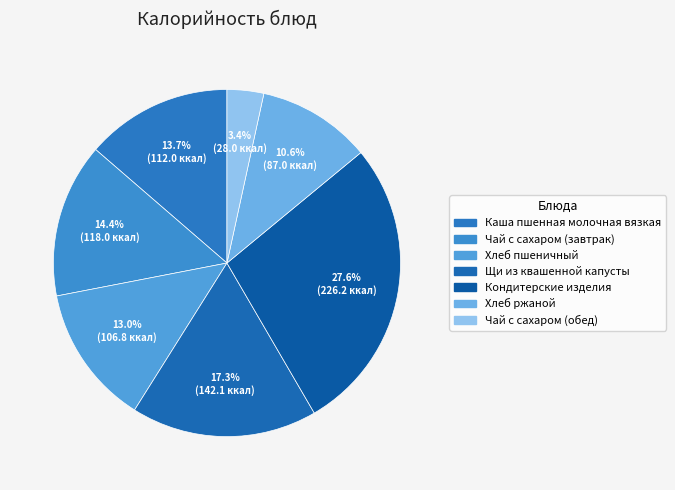

What is the ratio of the value at Чай с сахаром (завтрак) to the value at Кондитерские изделия?

0.5